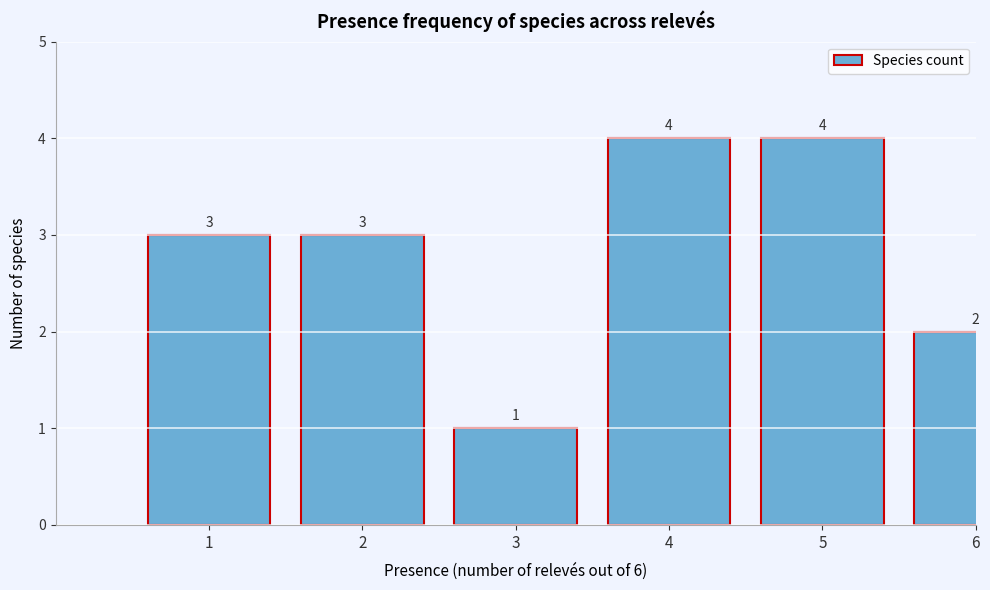

Reading left to right, list all the values displayed in this chart.

3	3	1	4	4	2